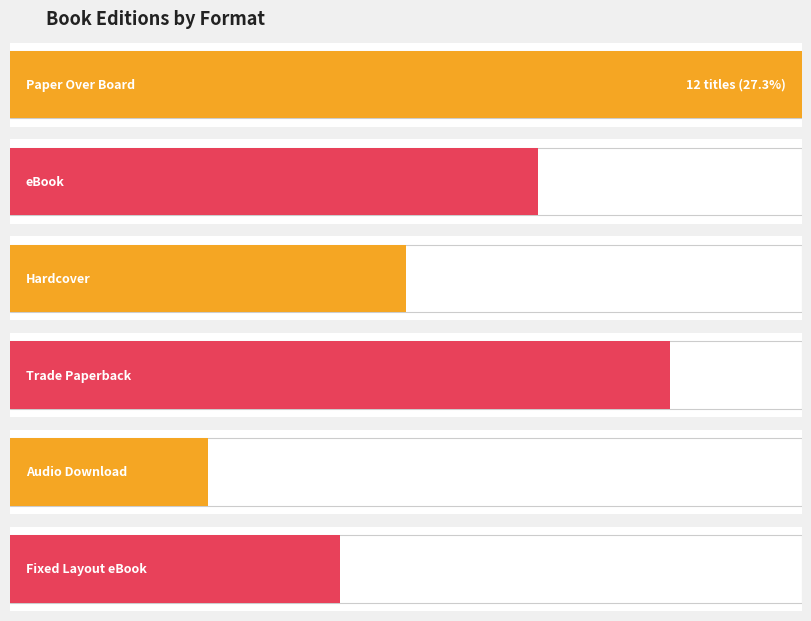

At which label does the data first exceed 3?

Paper Over Board